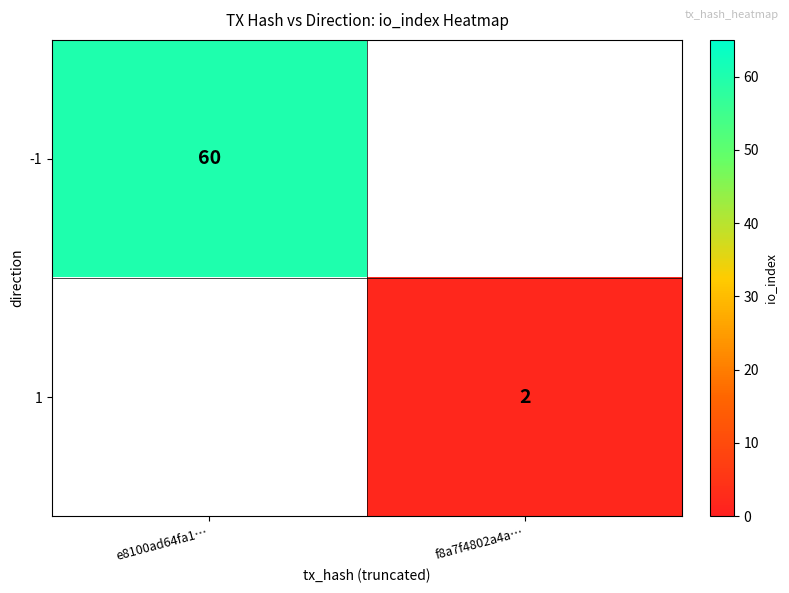

The value of 1 at f8a7f4802a4a… is 2. True or false?

True